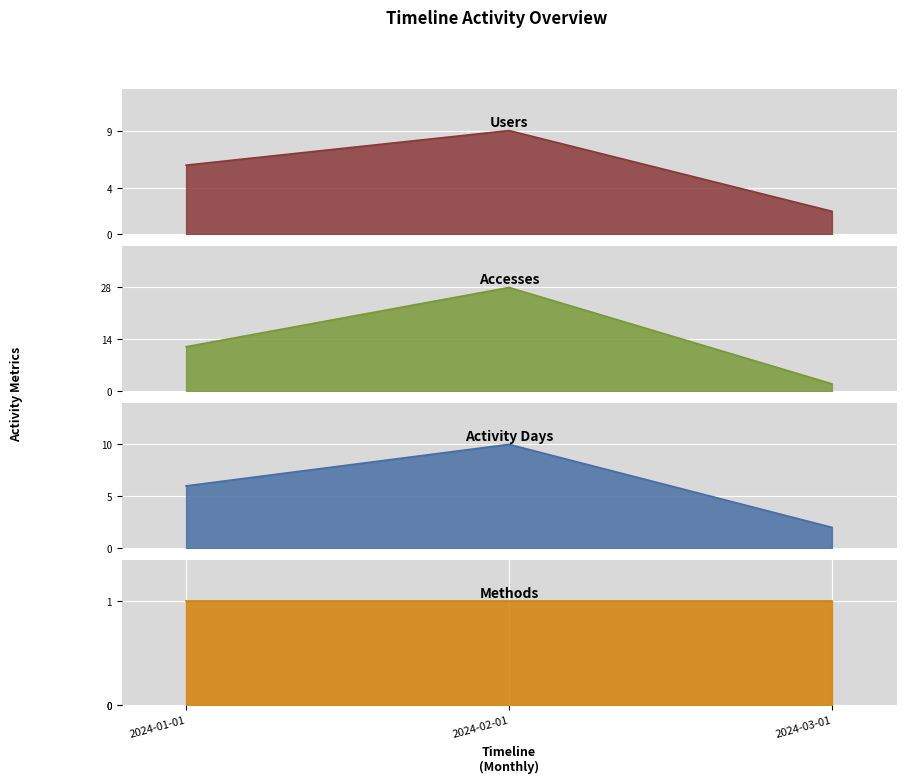

The value of Users at 2024-02-01 is 9. True or false?

True